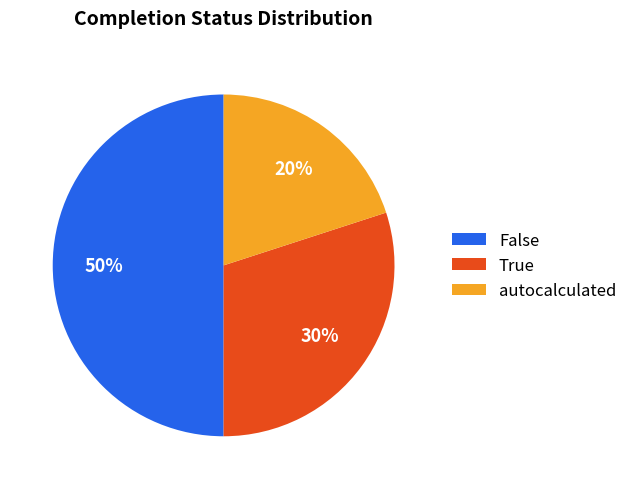

What percentage is the True slice, to the nearest percent?

30%